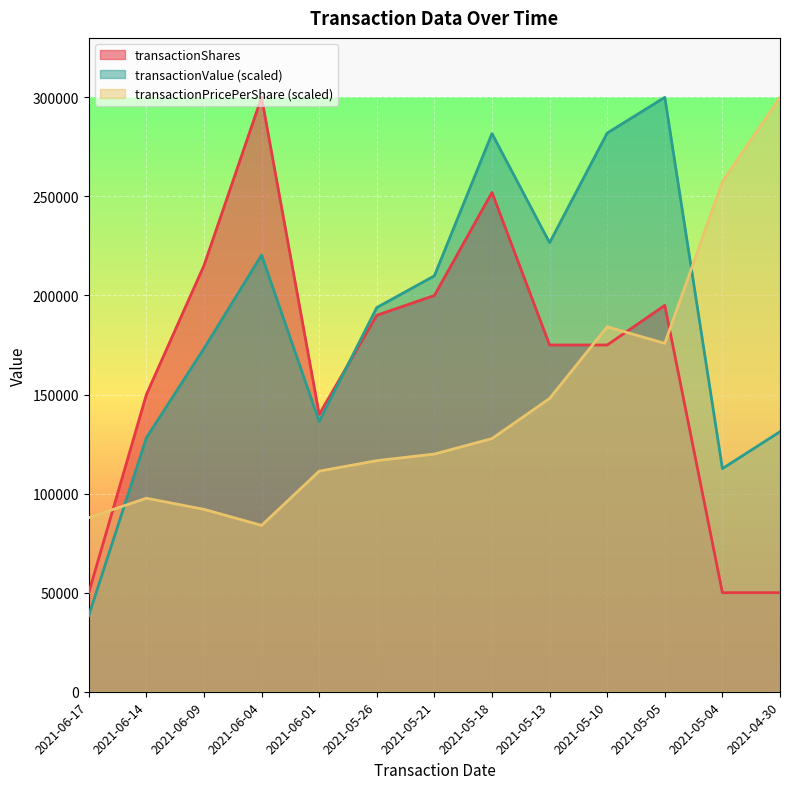

True or false: transactionShares and transactionValue intersect in this chart.

True